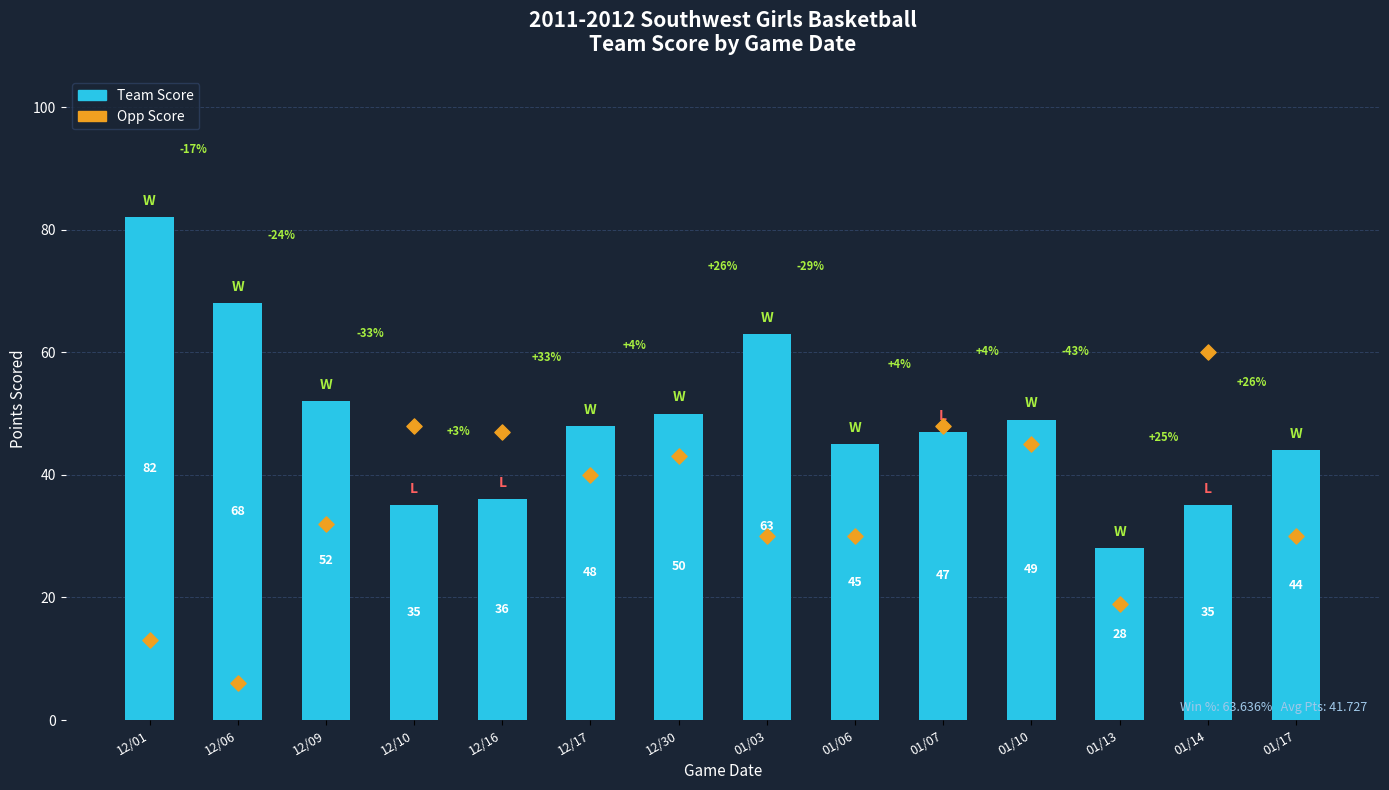

Which series contains the highest Y value?

Team Score